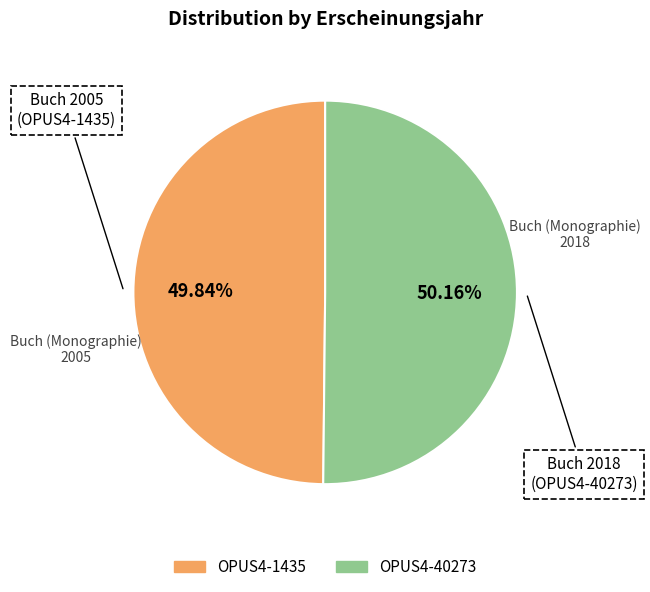

Do OPUS4-1435 and OPUS4-40273 together represent more than half of the pie?

Yes